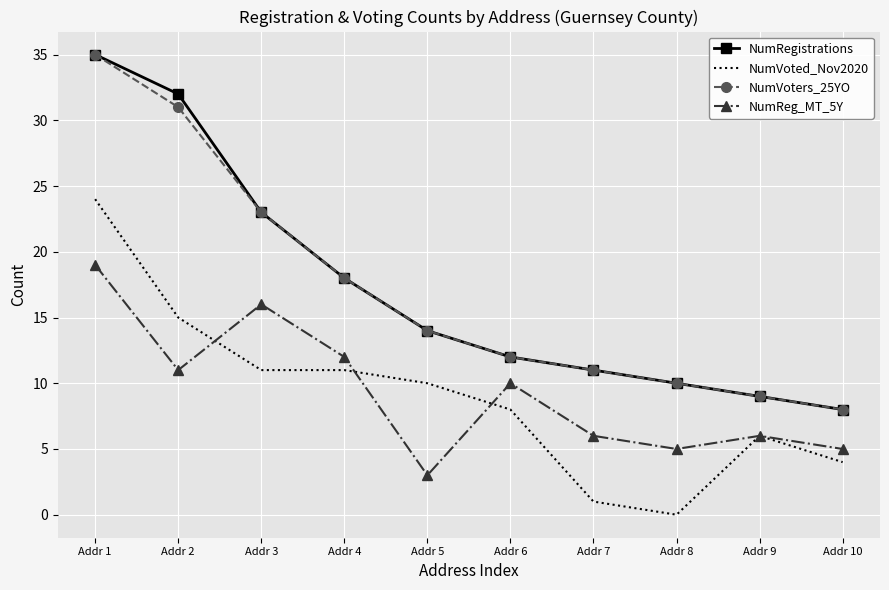

Is it true that NumReg_MT_5Y equals 8 at Addr 8?

False